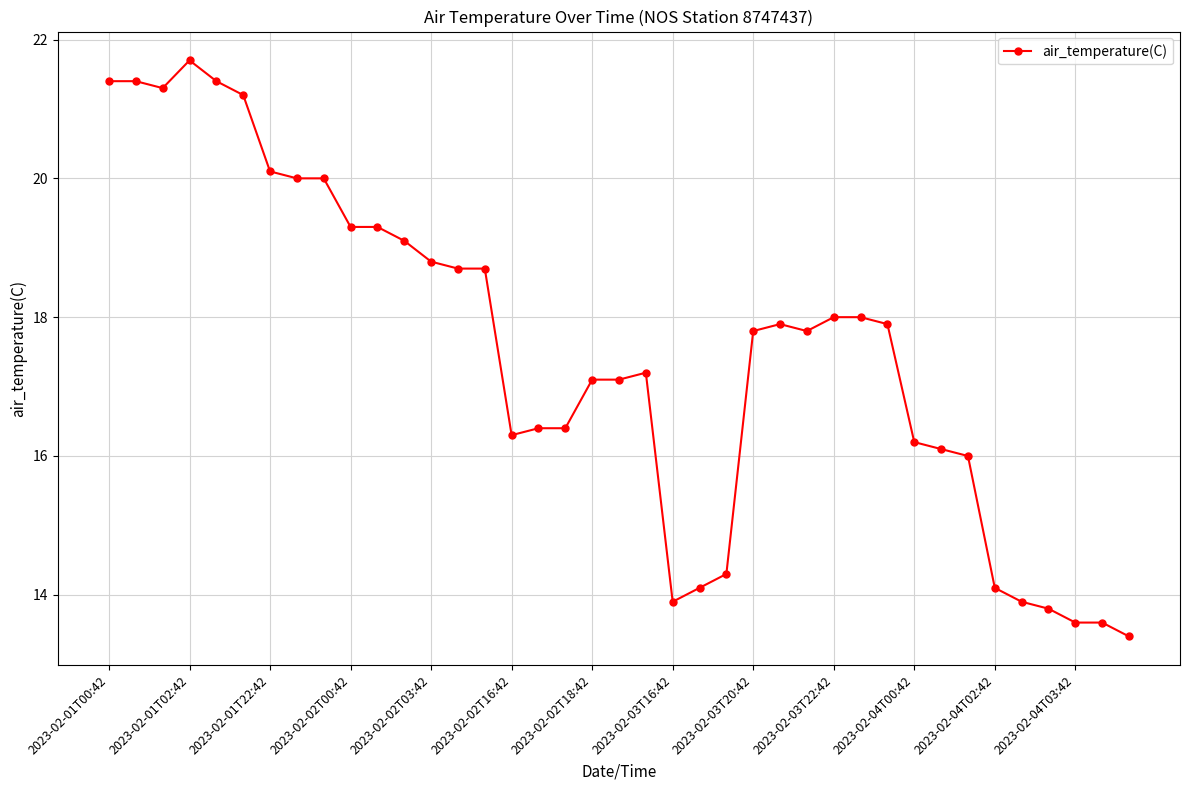

What is the smallest value displayed?

13.4